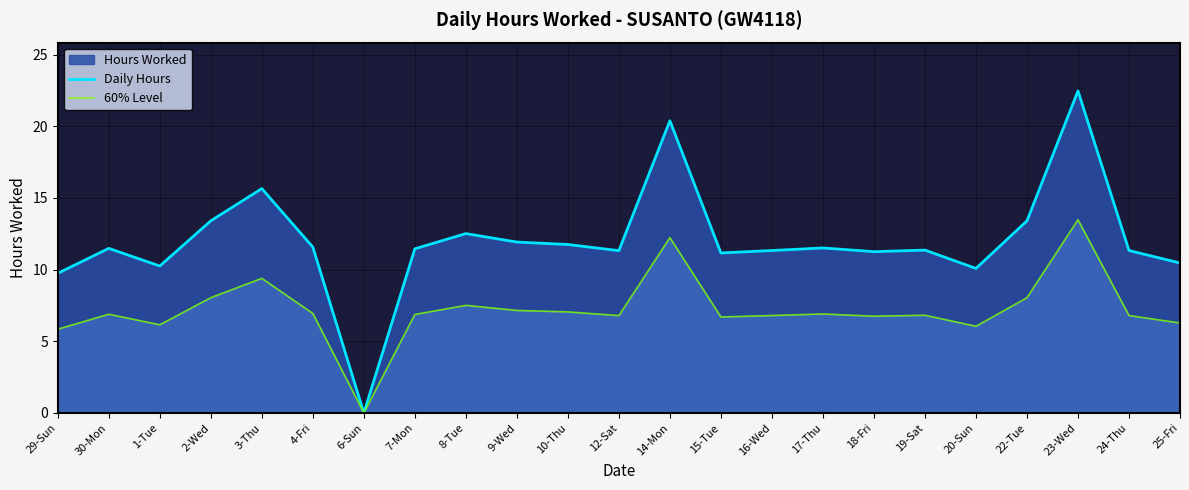

List the series in order of their overall mean, lowest first.

60% Level, Daily Hours